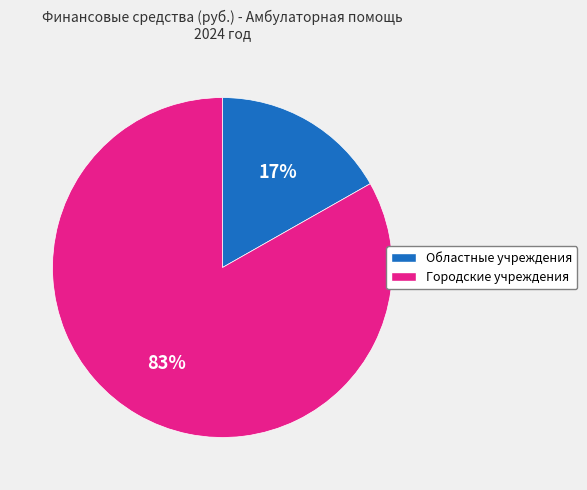

Between Областные учреждения and Городские учреждения, which is larger?

Городские учреждения